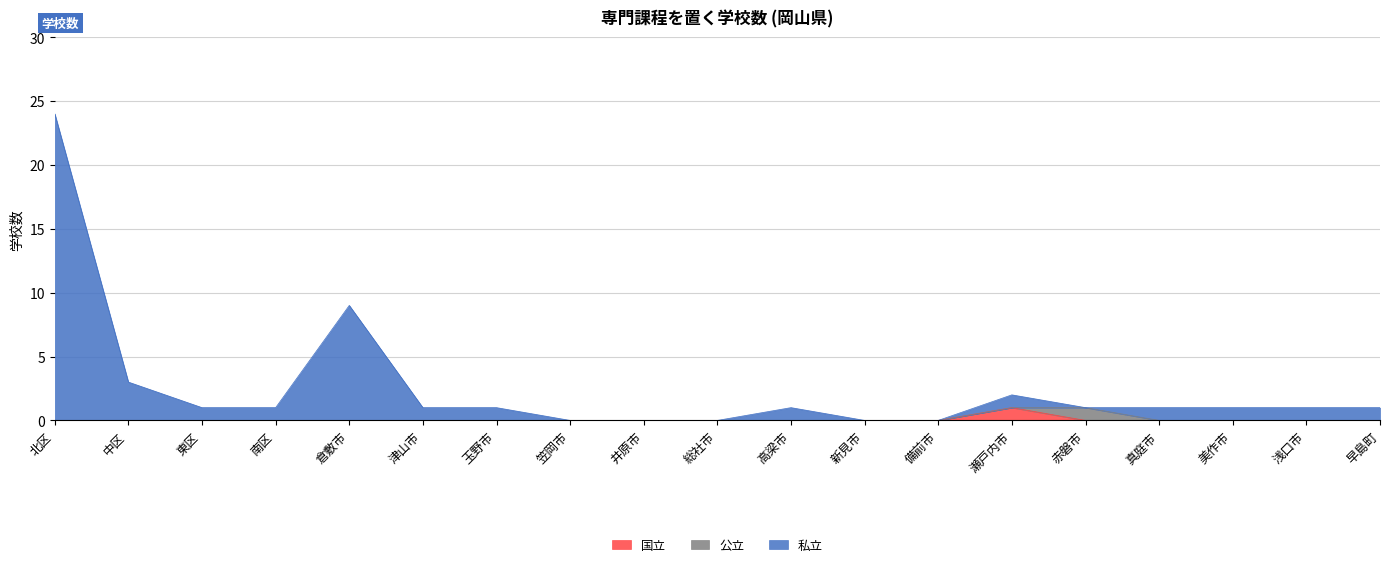

What are all the series names shown in the legend?

国立, 公立, 私立